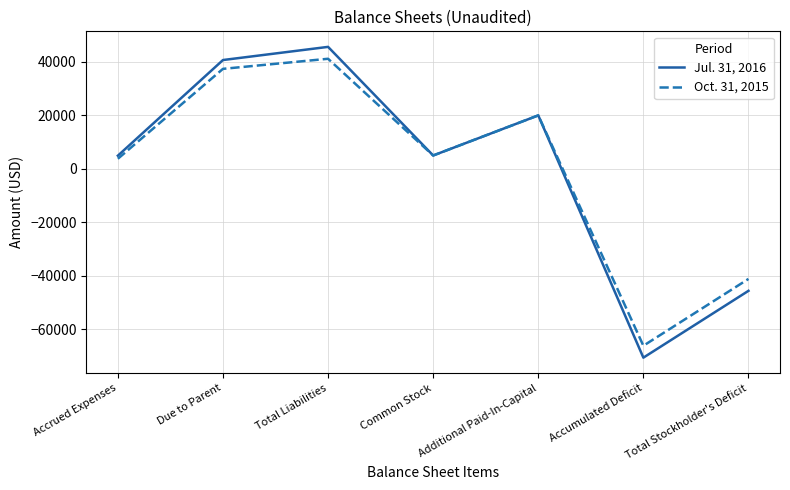

Rank the series at Accrued Expenses from highest to lowest value.

Jul. 31, 2016, Oct. 31, 2015